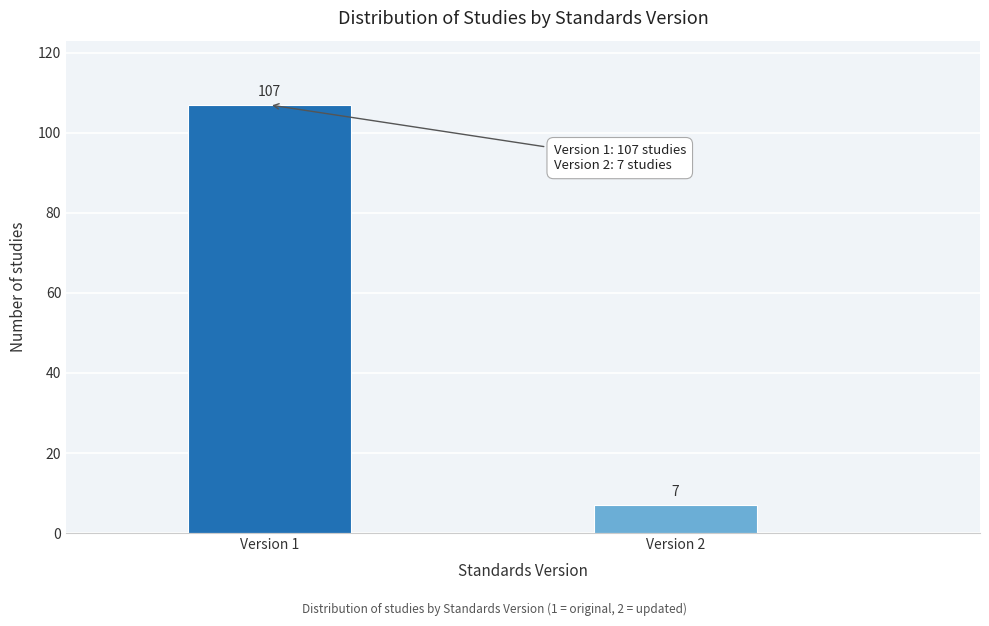

Reading left to right, extract all data points from this chart.

Version 1=107	Version 2=7